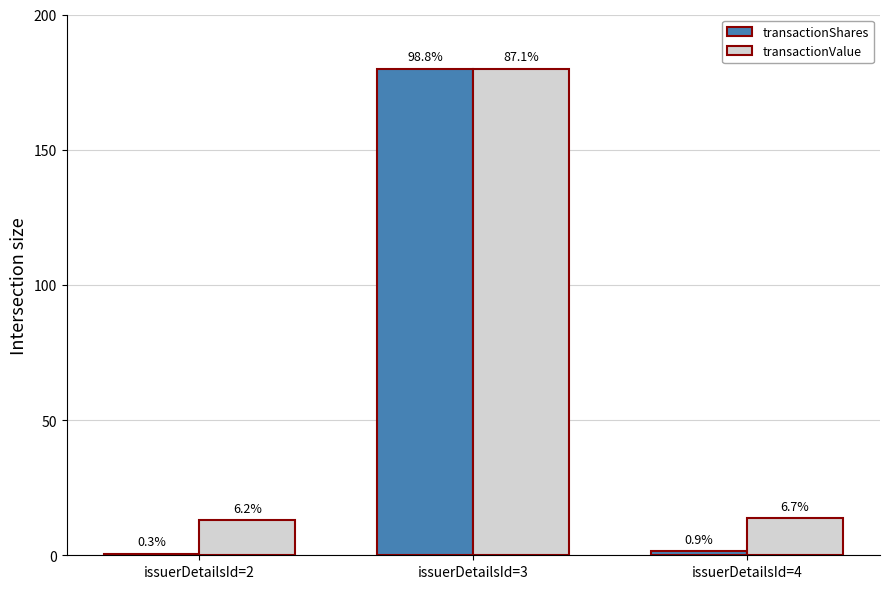

What are all the series names shown in the legend?

transactionShares, transactionValue